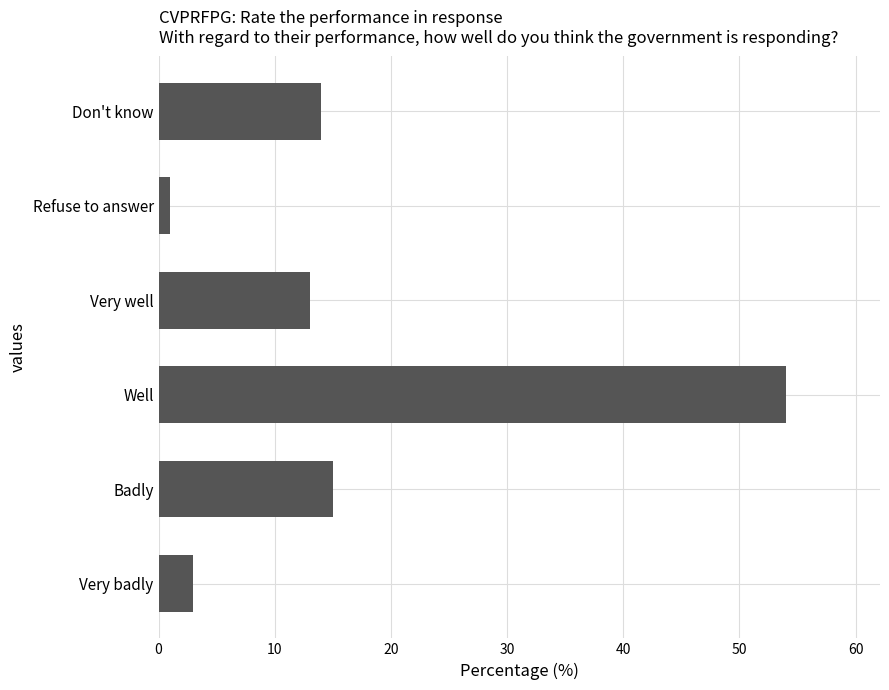

How many series are shown in this chart?

1